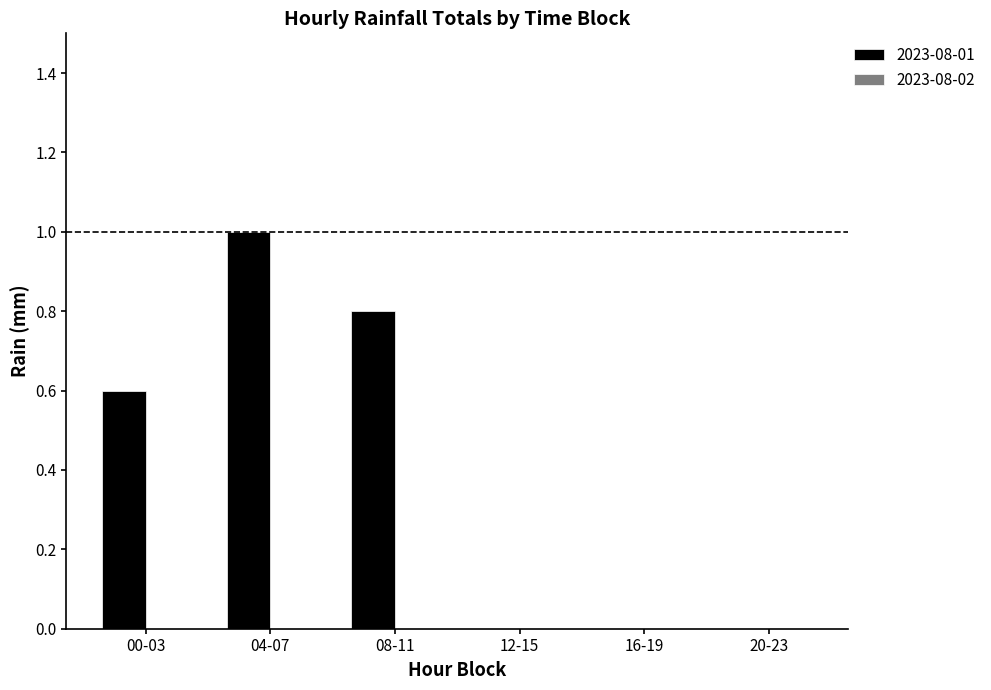

The chart shows a value of 1.2 at 08-11. True or false?

False